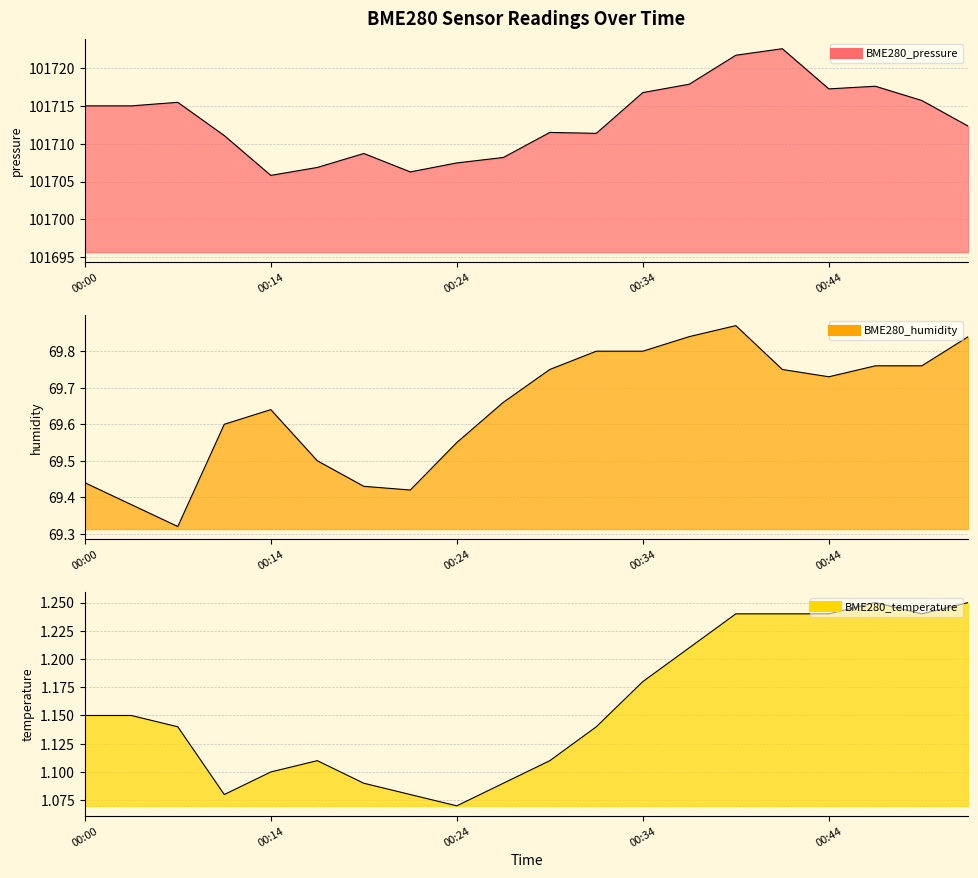

Rank the series by their maximum value, from highest to lowest.

BME280_pressure, BME280_humidity, BME280_temperature